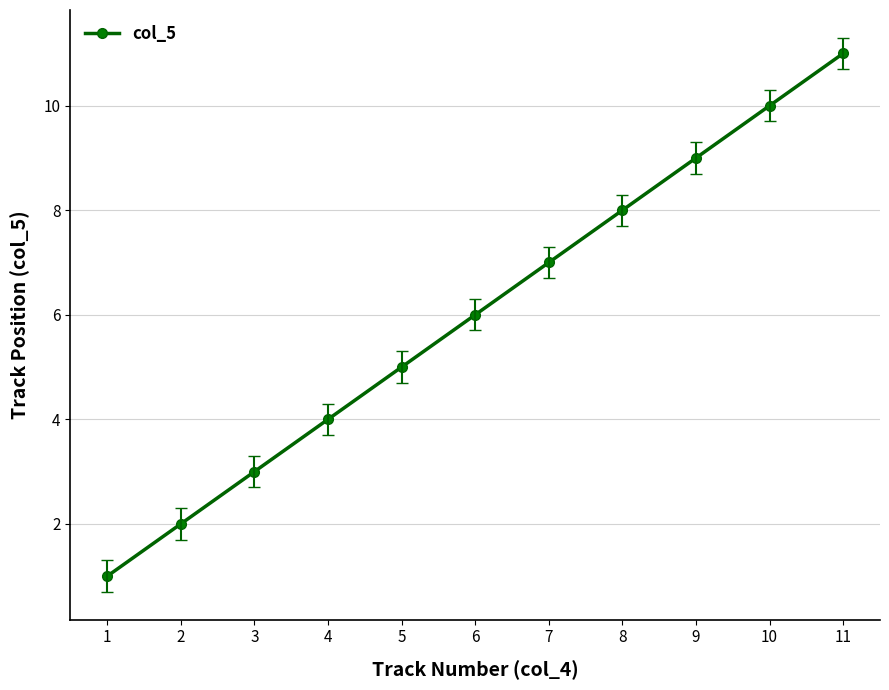

List the labels in order of value, smallest first.

1, 2, 3, 4, 5, 6, 7, 8, 9, 10, 11